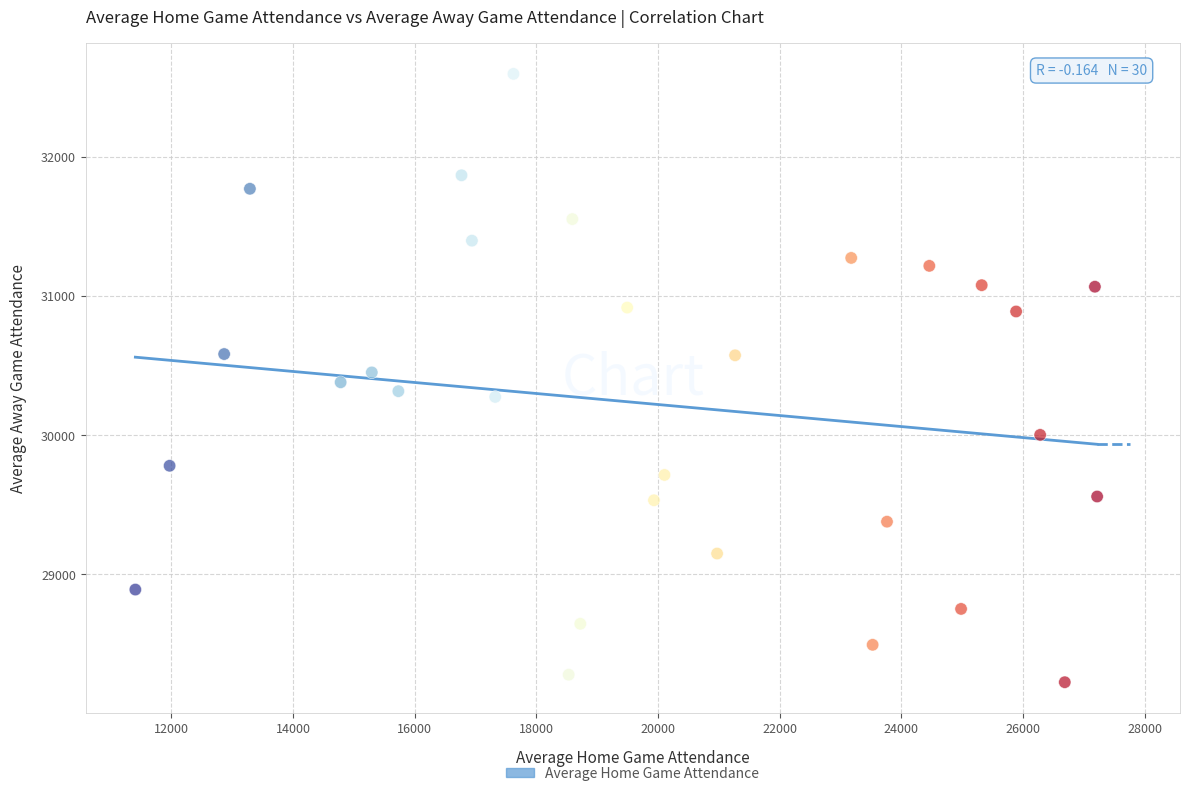

What is the range of X values (max minus min)?

15812